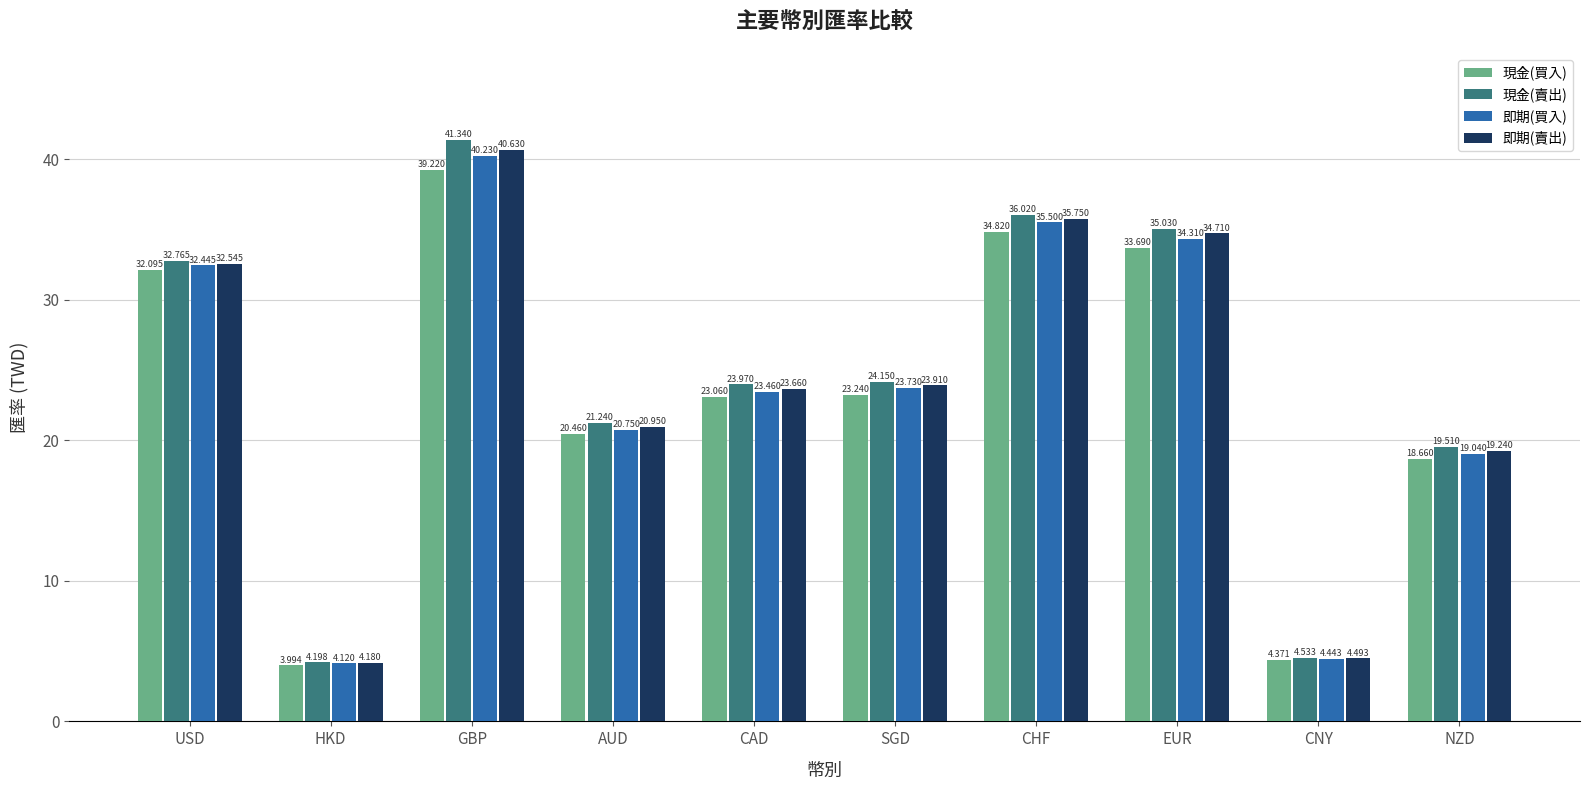

Are the bars grouped side by side (vs. stacked)?

Yes